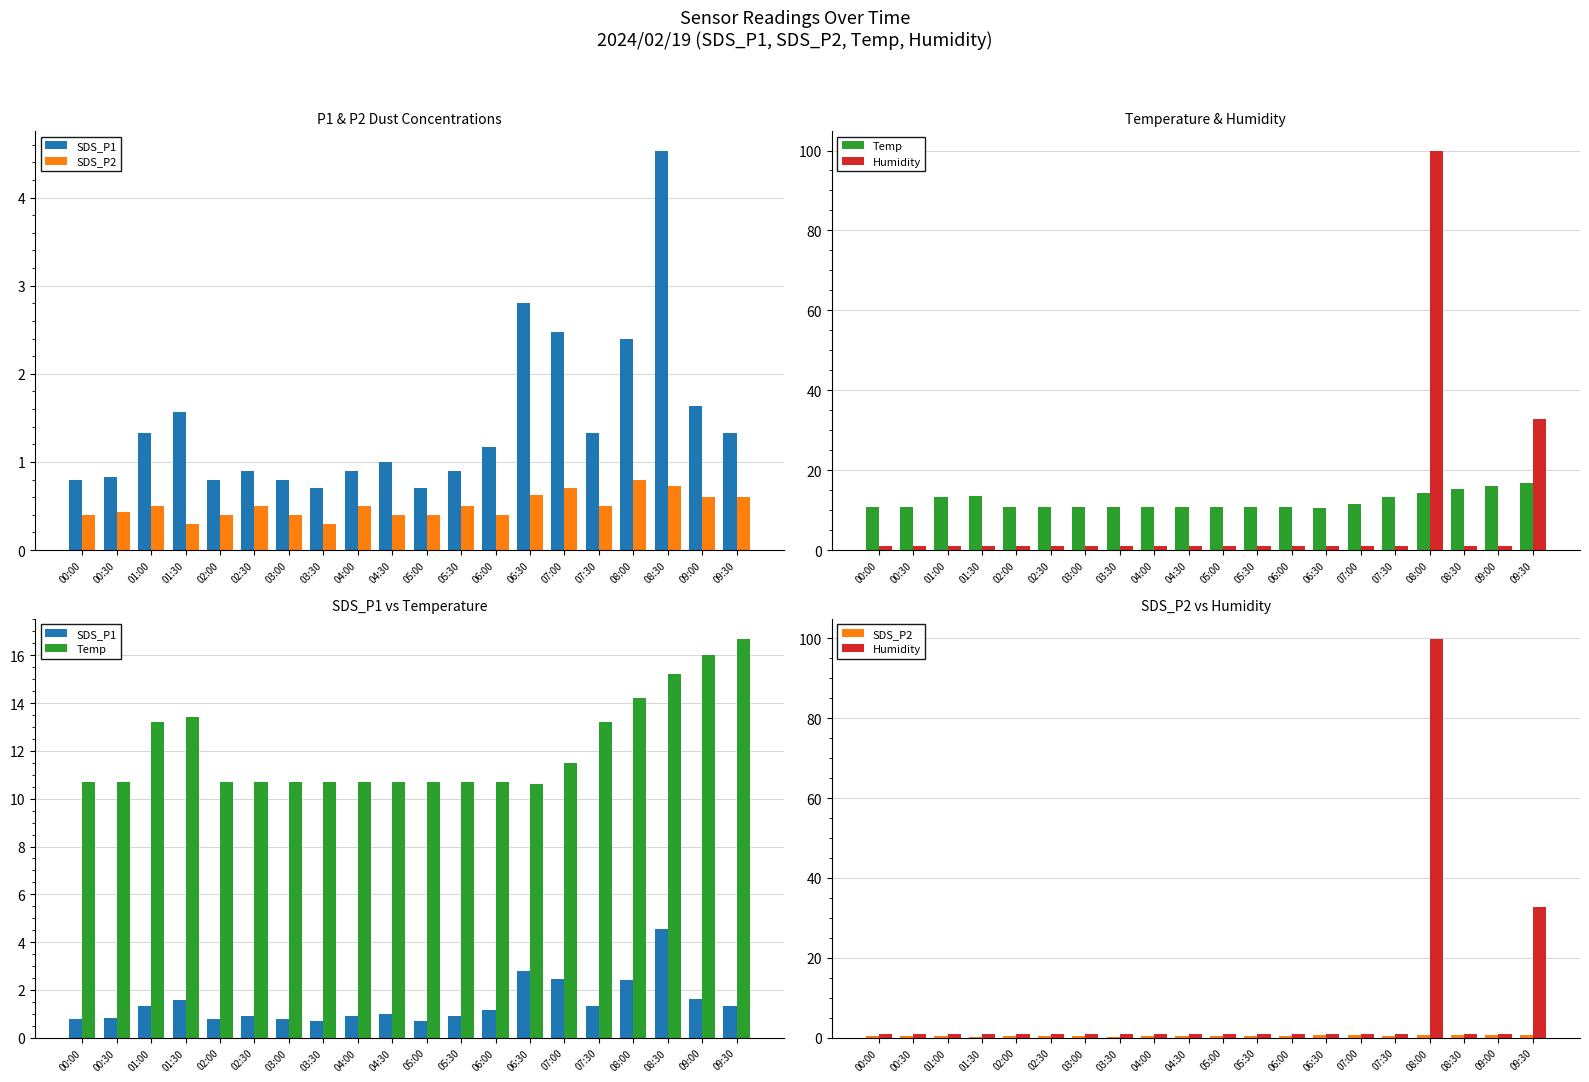

What is the total value across all series at 00:30?

13.0